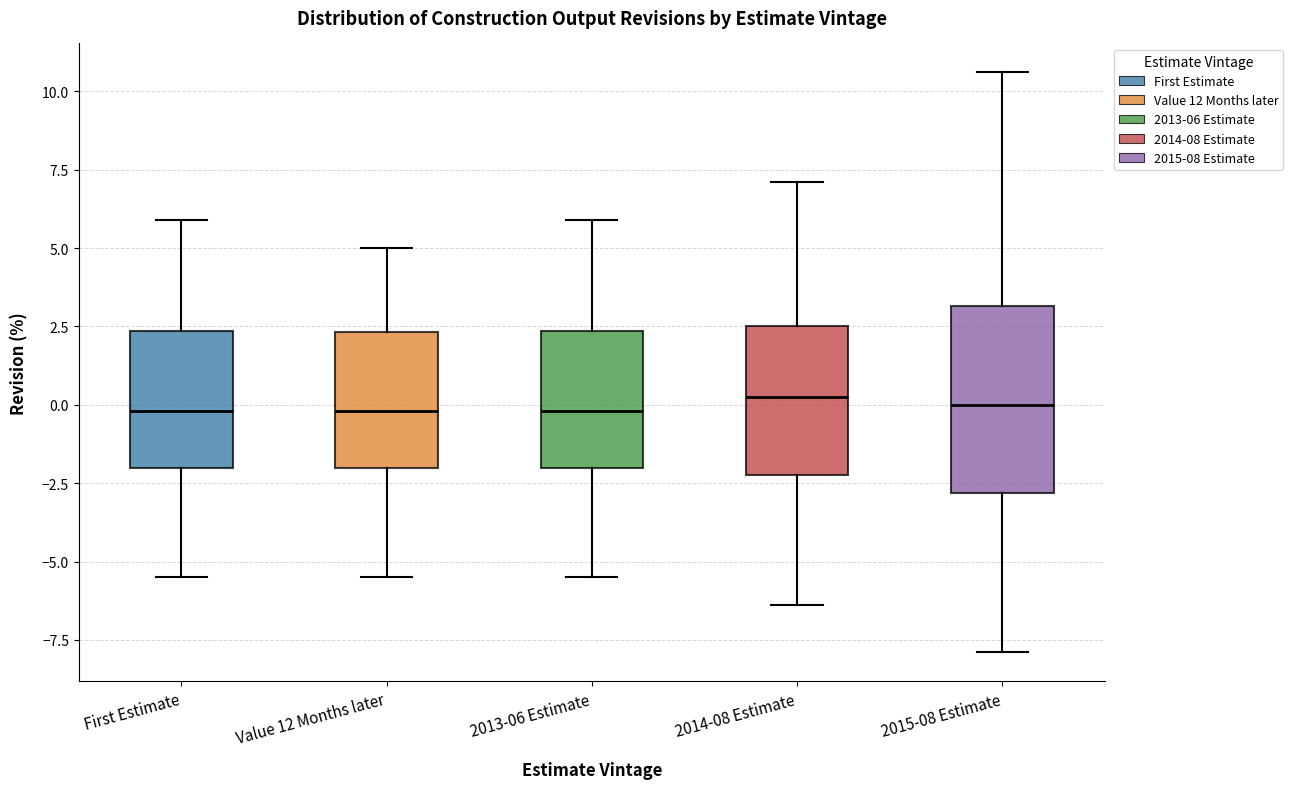

Comparing the boxes themselves (not the whiskers), which one is the tallest?

2015-08 Estimate